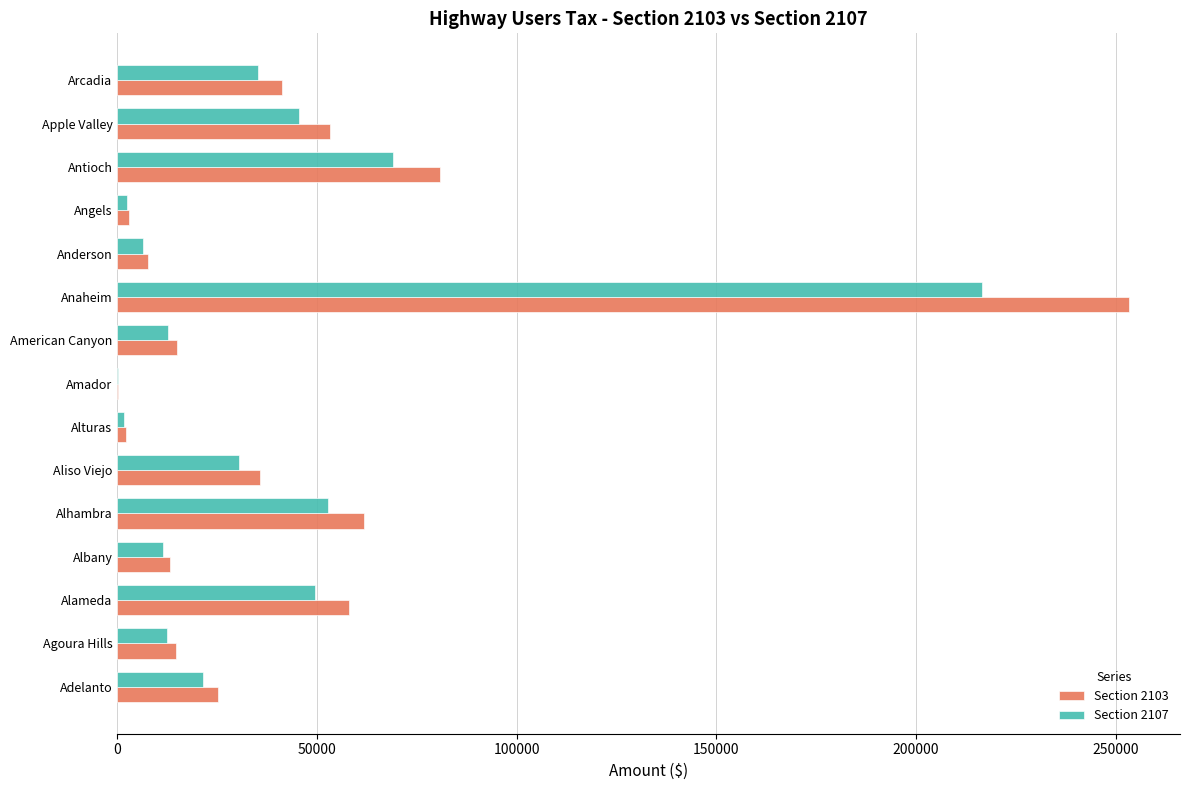

Is the value of Section 2103 at Adelanto greater than the value of Section 2107 at Angels?

Yes